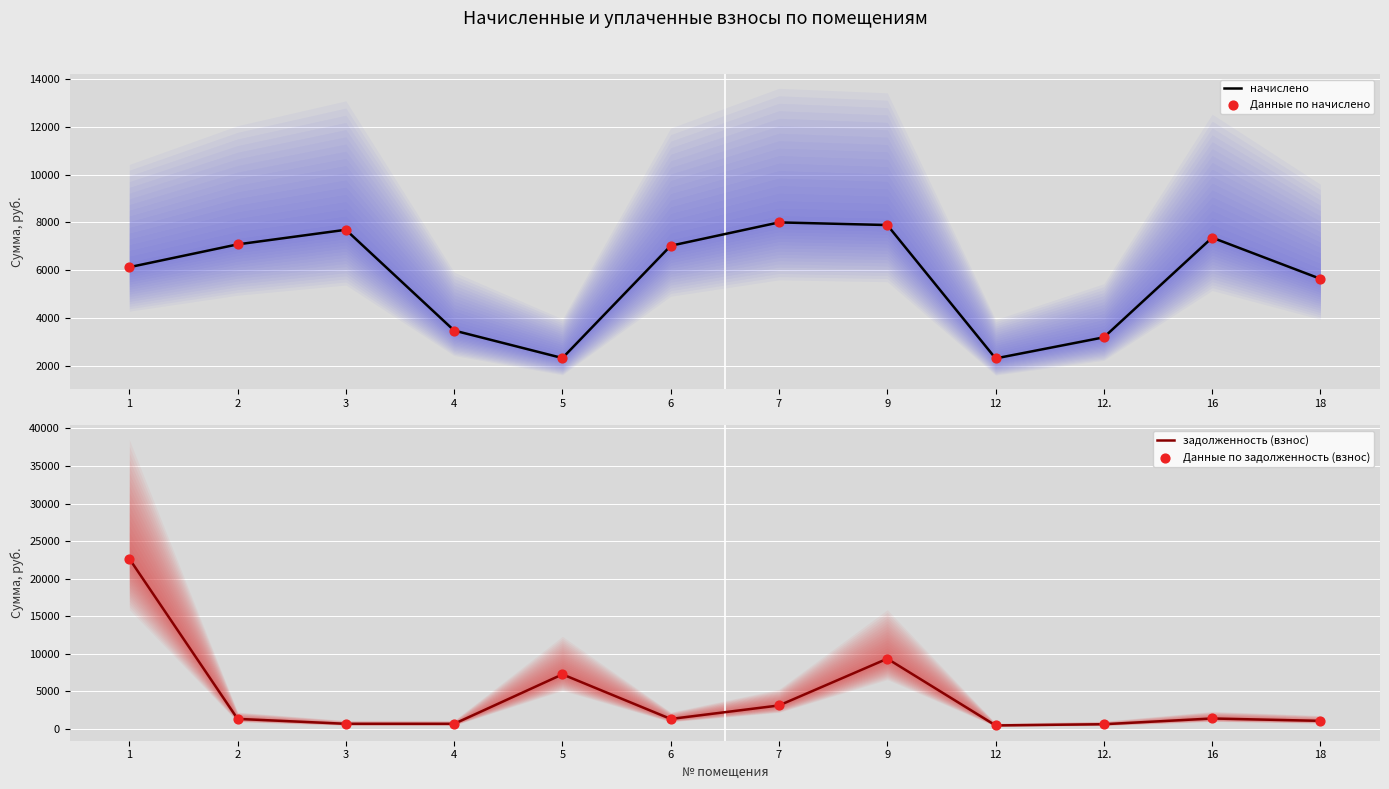

What are all the series names shown in the legend?

начислено, Данные по начислено, задолженность (взнос), Данные по задолженность (взнос)